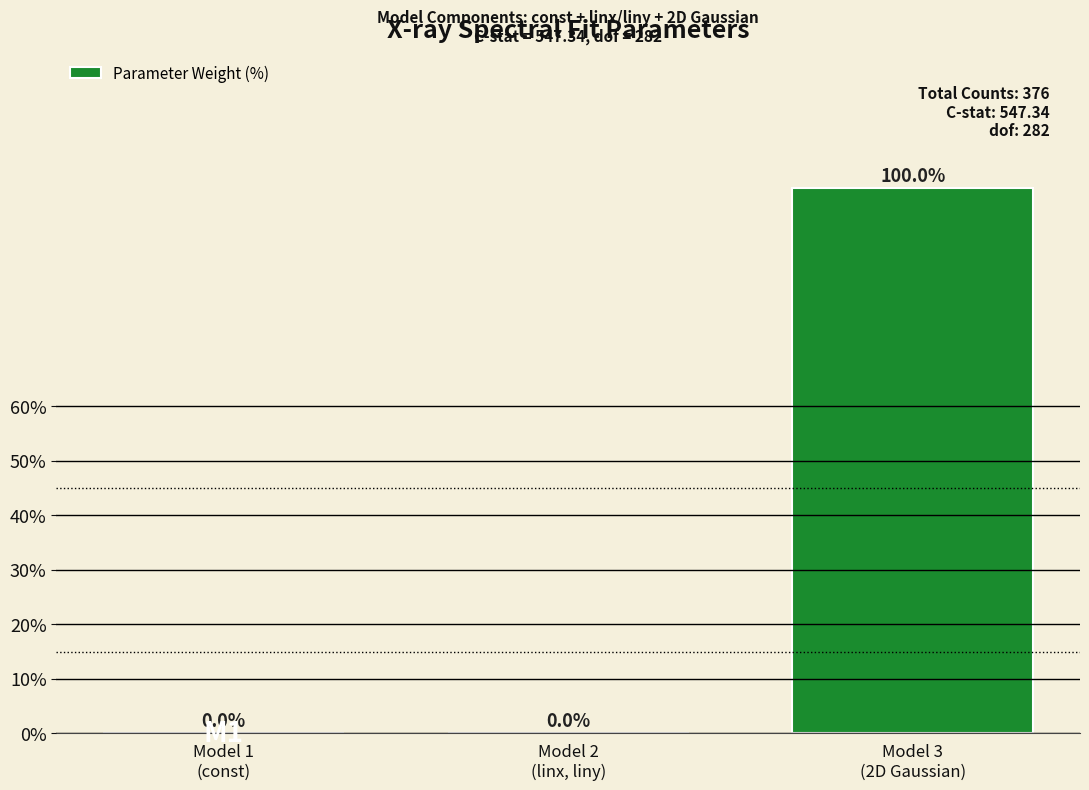

What is the sum of all values?

100.0